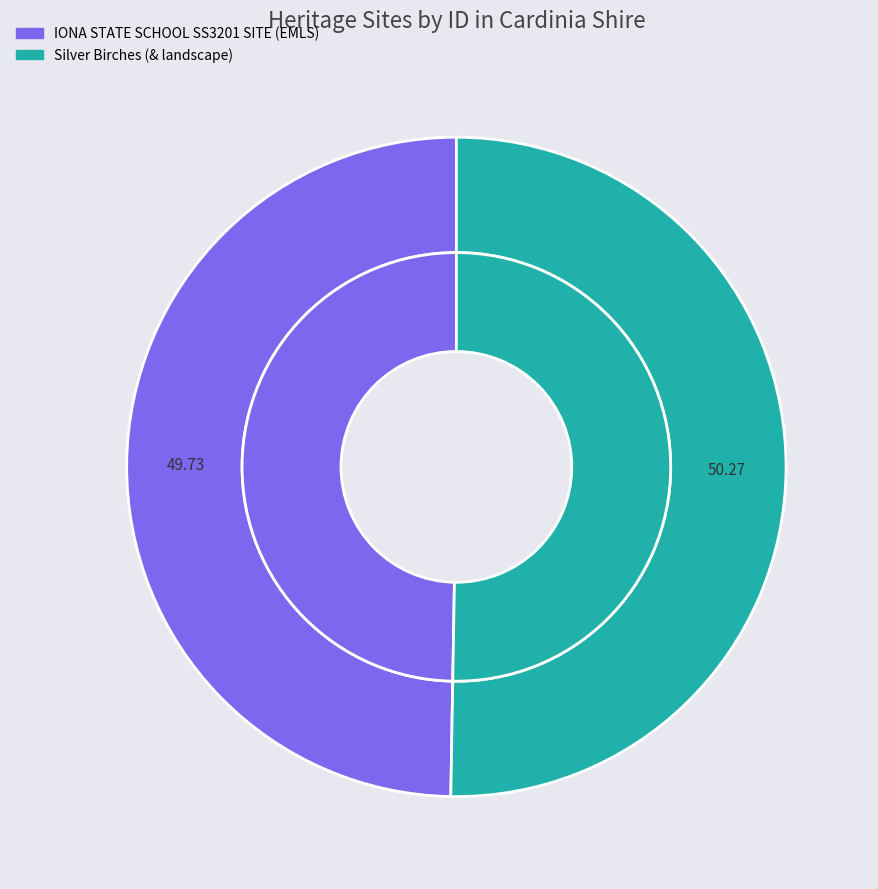

To the nearest percent, what is the difference between the IONA STATE SCHOOL SS3201 SITE (EMLS) and Silver Birches (& landscape) slice percentages?

1%